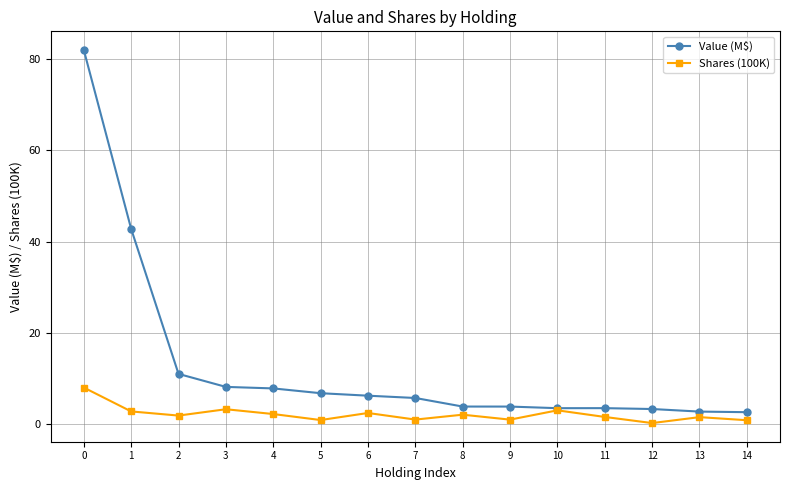

Is the value of Value (M$) at 2 greater than the value of Shares (100K) at 7?

Yes